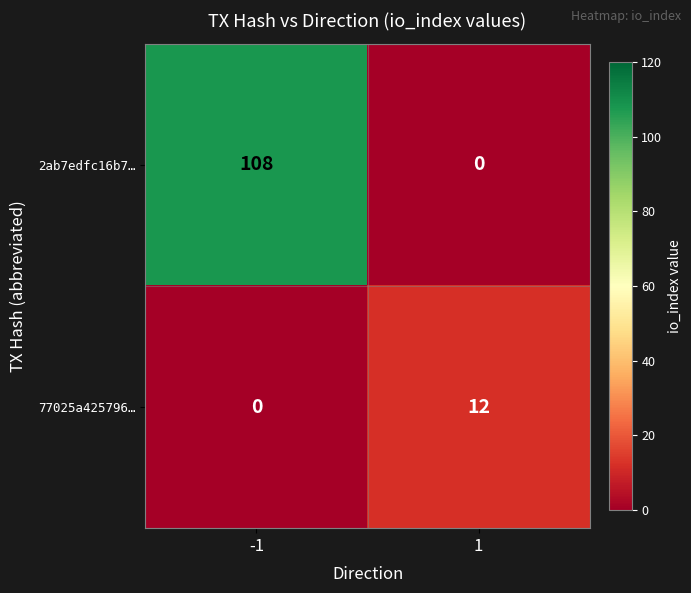

At how many categories does at least one series exceed 33?

1